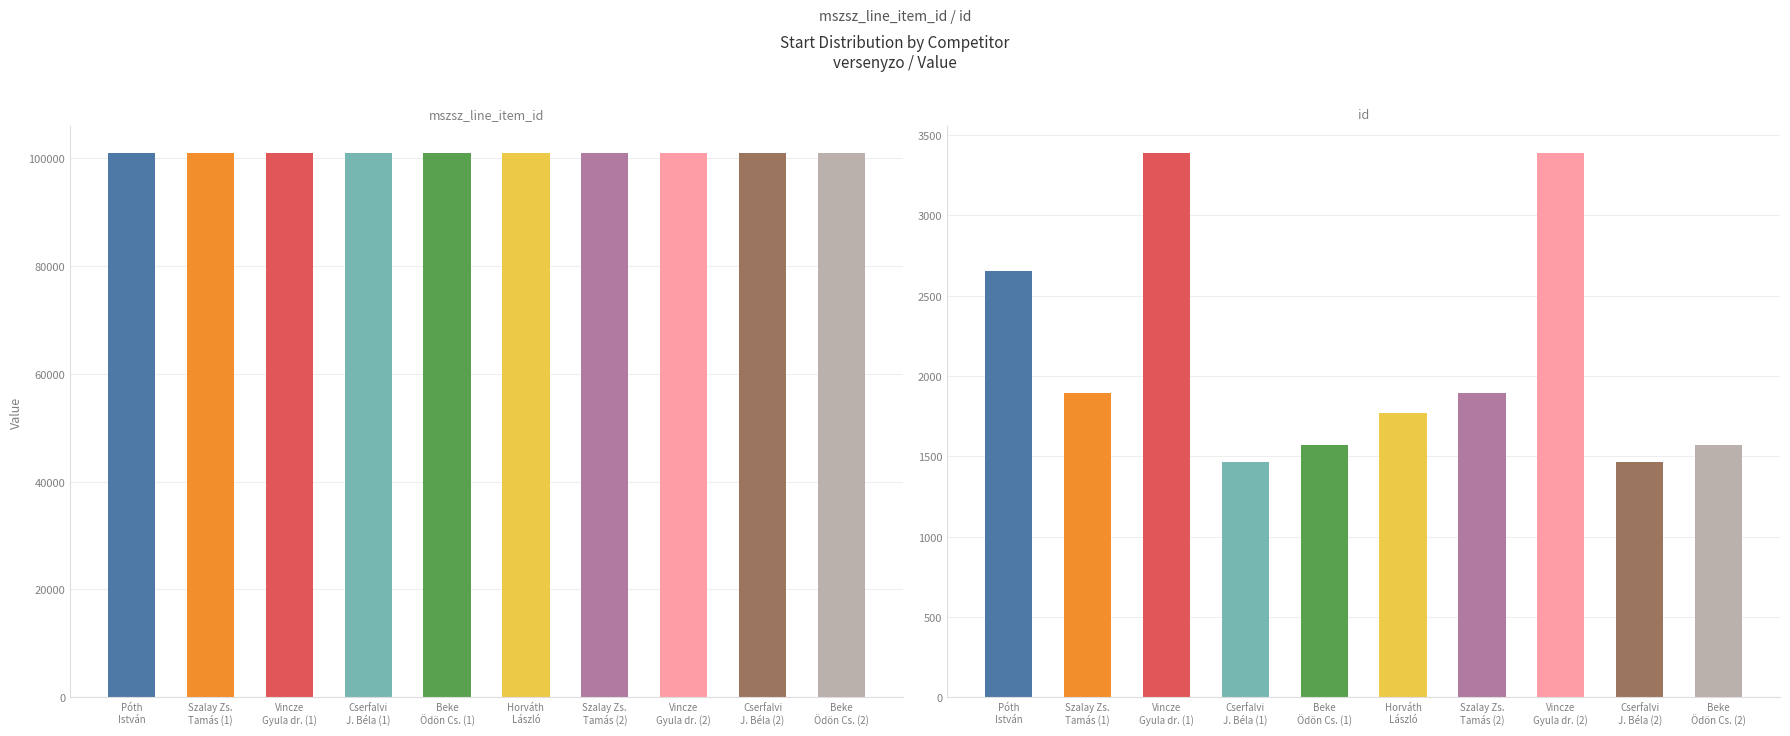

Rank the series by their maximum value, from highest to lowest.

mszsz_line_item_id, id